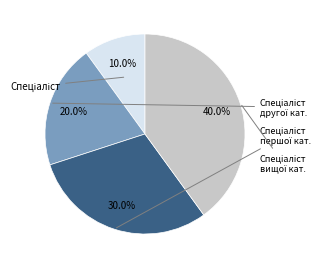

Is there any slice that represents more than half of the pie?

No